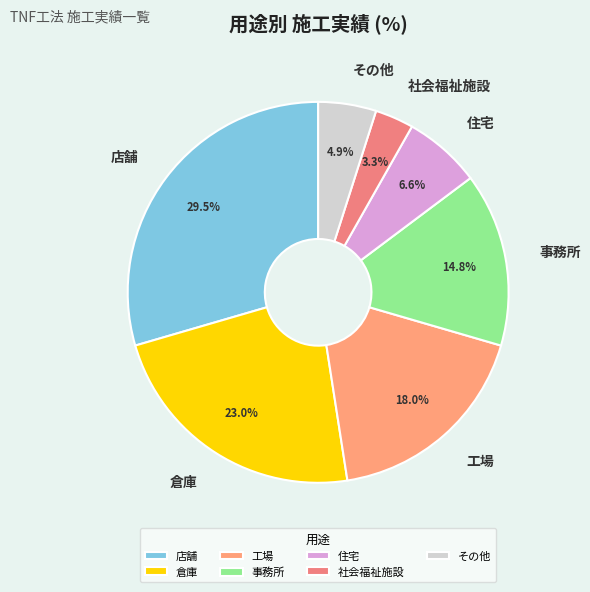

What portion of the pie excludes 工場?

82.0%